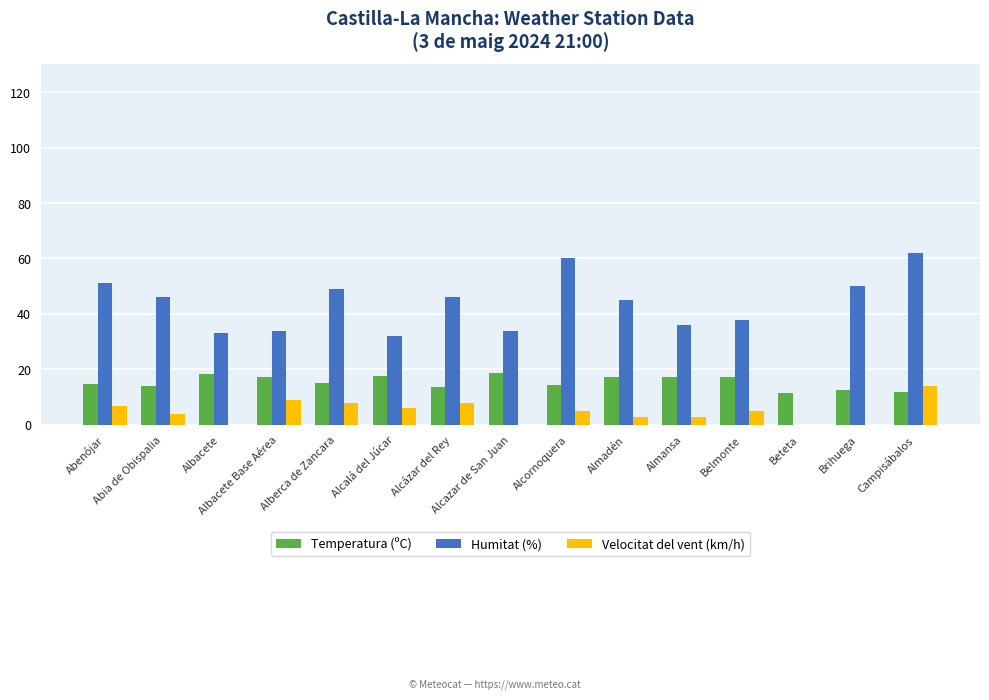

What is the sum of all Velocitat del vent (km/h) values?

72.0